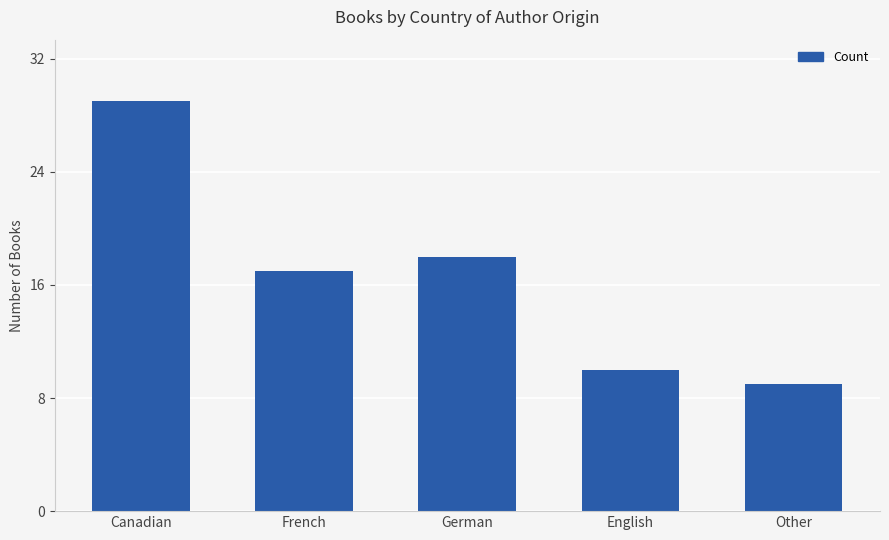

Rank the categories by value from lowest to highest.

Other, English, French, German, Canadian